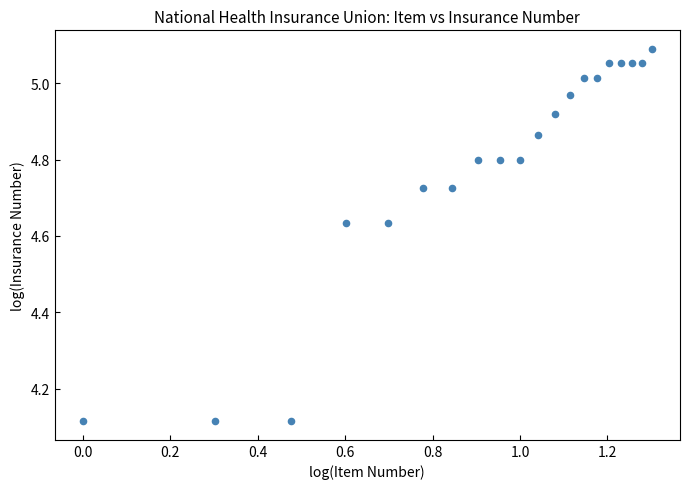

What is the range of X values (max minus min)?

1.3